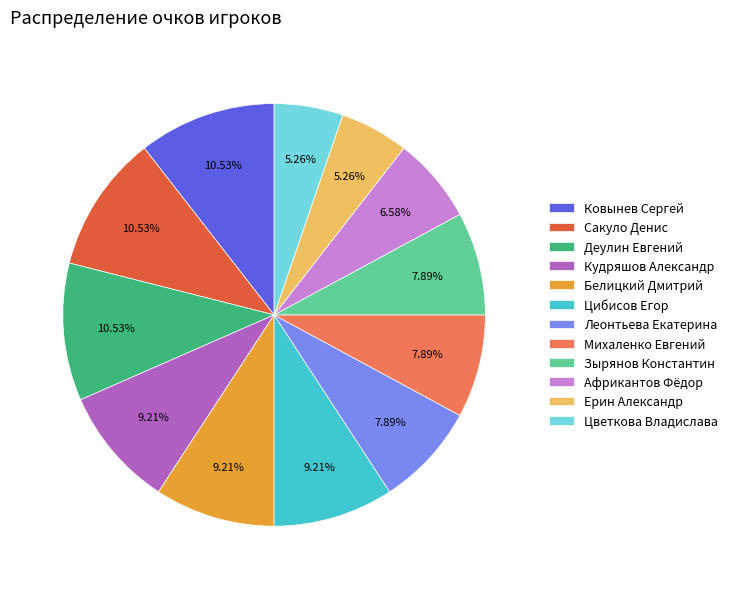

Is there any slice that represents more than half of the pie?

No